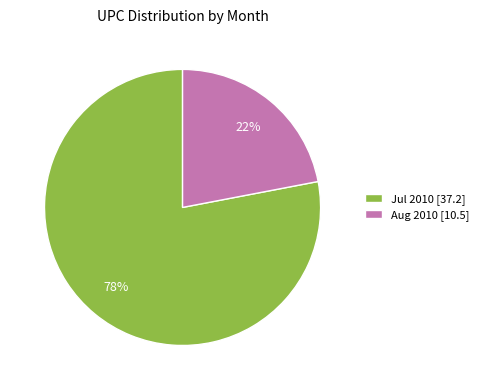

What is the ratio of the value at Aug 2010 [10.5] to the value at Jul 2010 [37.2]?

0.3